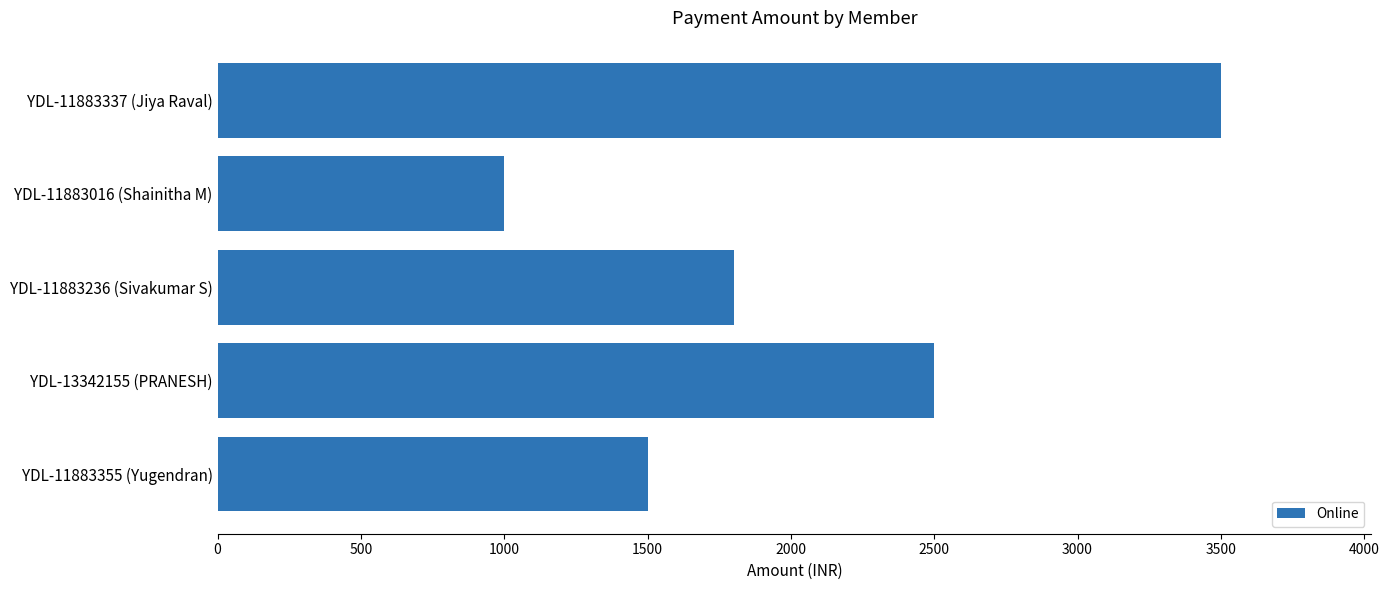

How many bars are there in total?

5